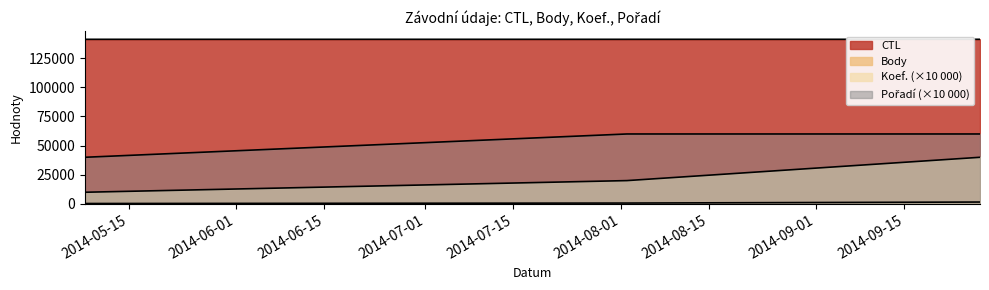

At which label is Koef. closest to 25000?

2014-08-02